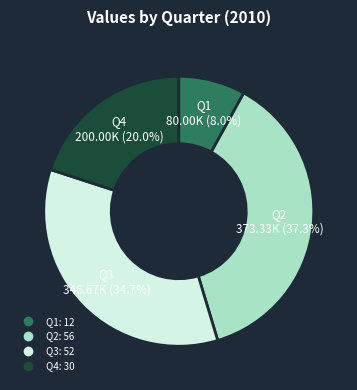

Approximately how many times larger is the value at Q3 compared to Q4?

1.7